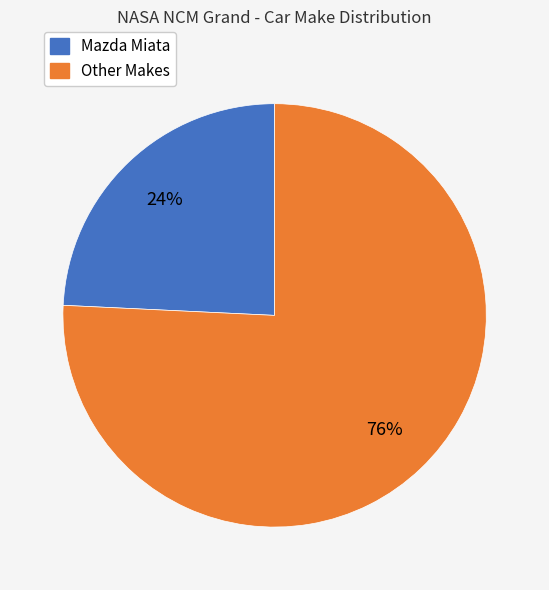

To the nearest percent, what is the average slice percentage?

50%